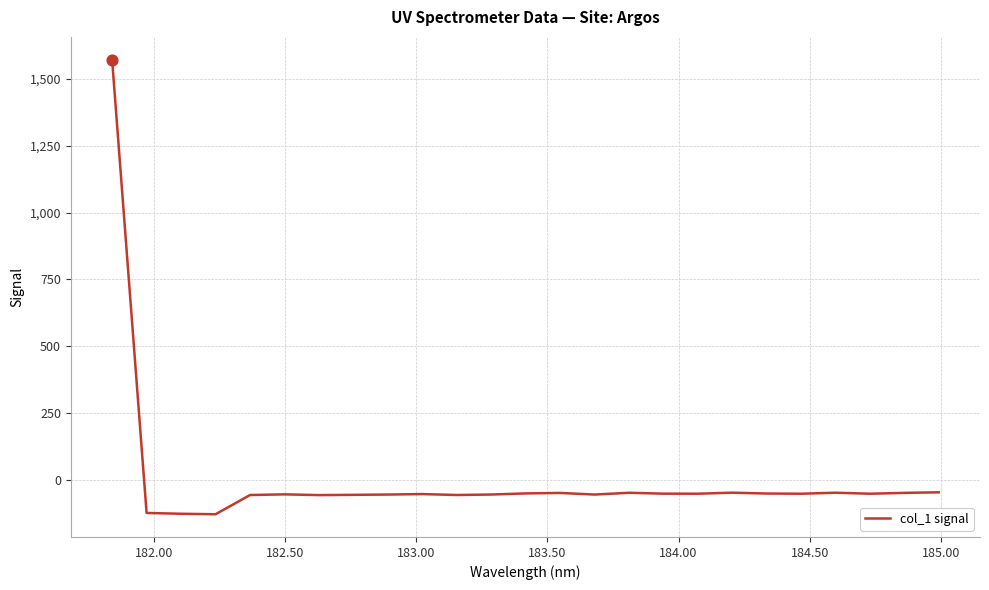

What is the difference between the maximum and minimum values?

1699.0